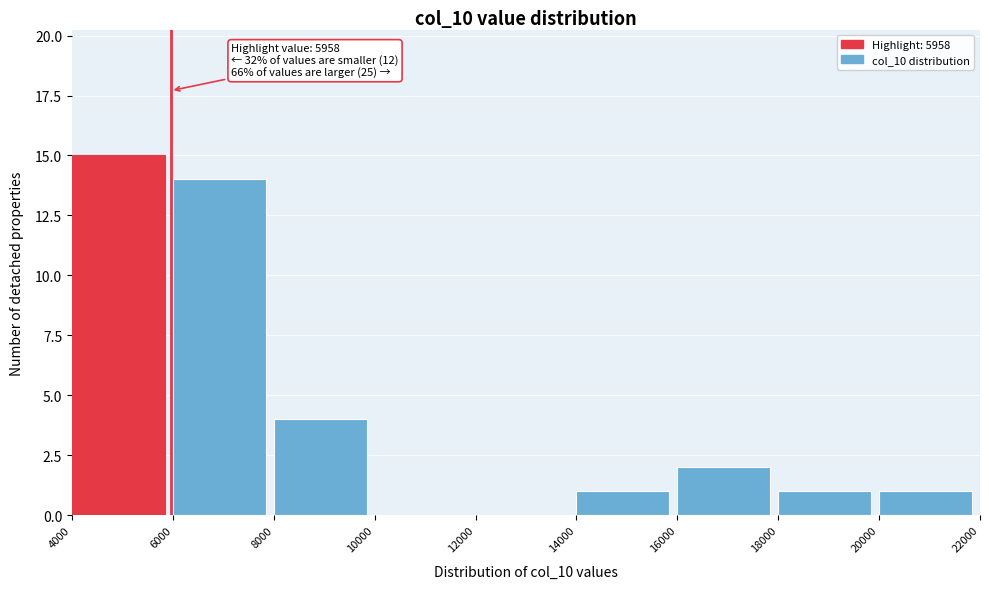

Which range on the x-axis has the tallest bar?

4000 to 6000